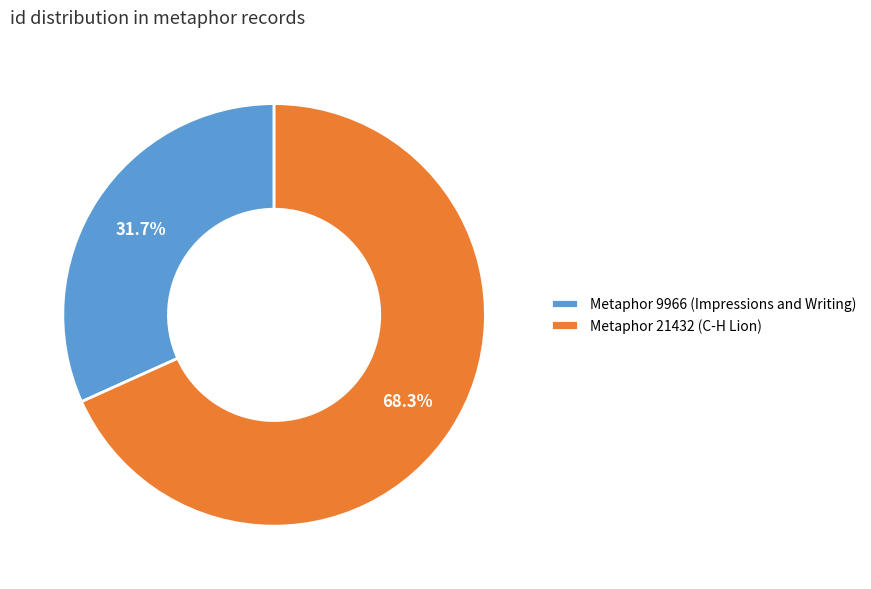

To the nearest percent, what is the difference between the Metaphor 21432 (C-H Lion) and Metaphor 9966 (Impressions and Writing) slice percentages?

37%